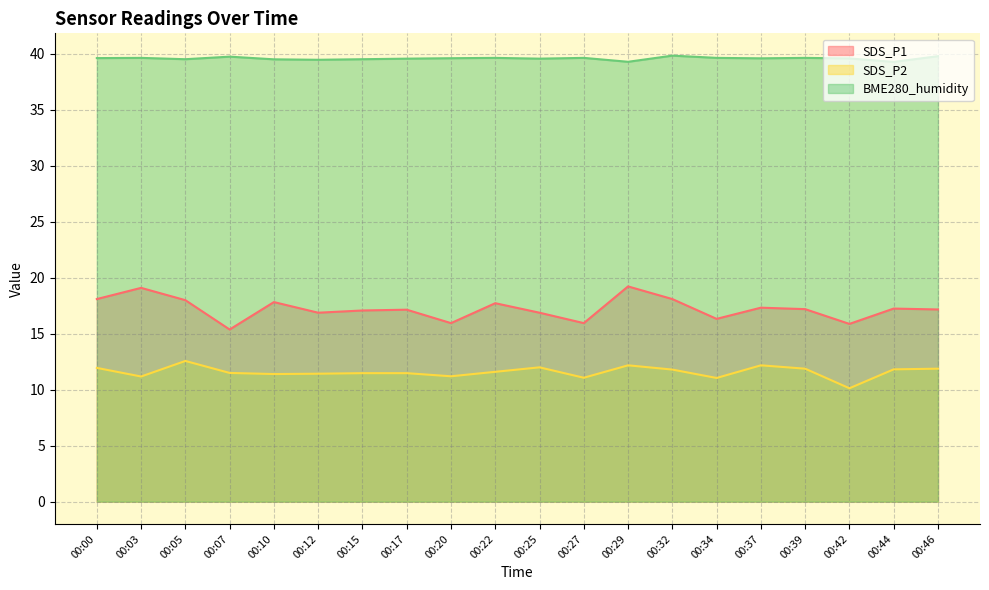

At which label does SDS_P1 reach its peak?

00:29